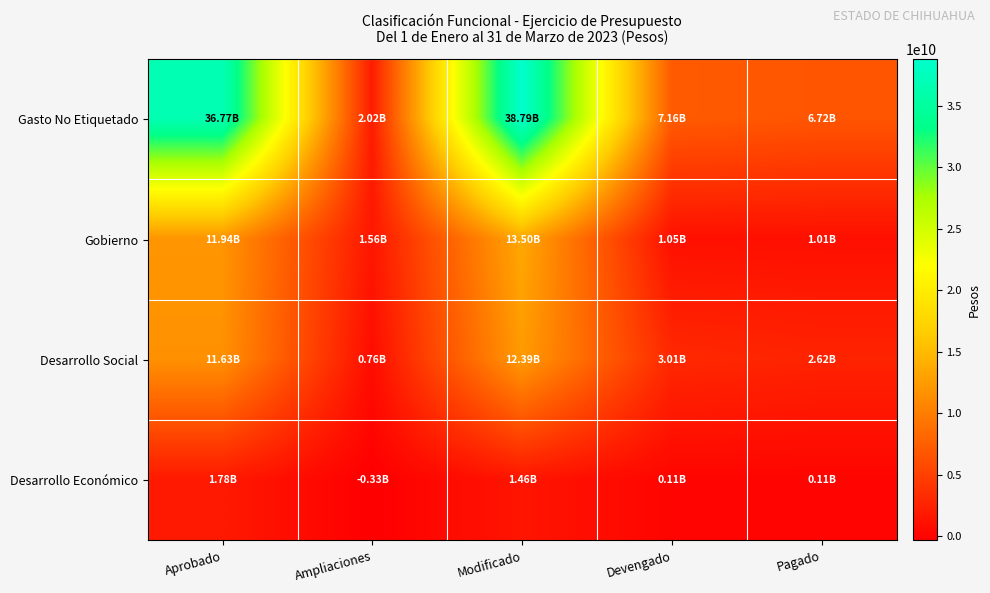

Which series has the largest range (max minus min)?

Gasto No Etiquetado